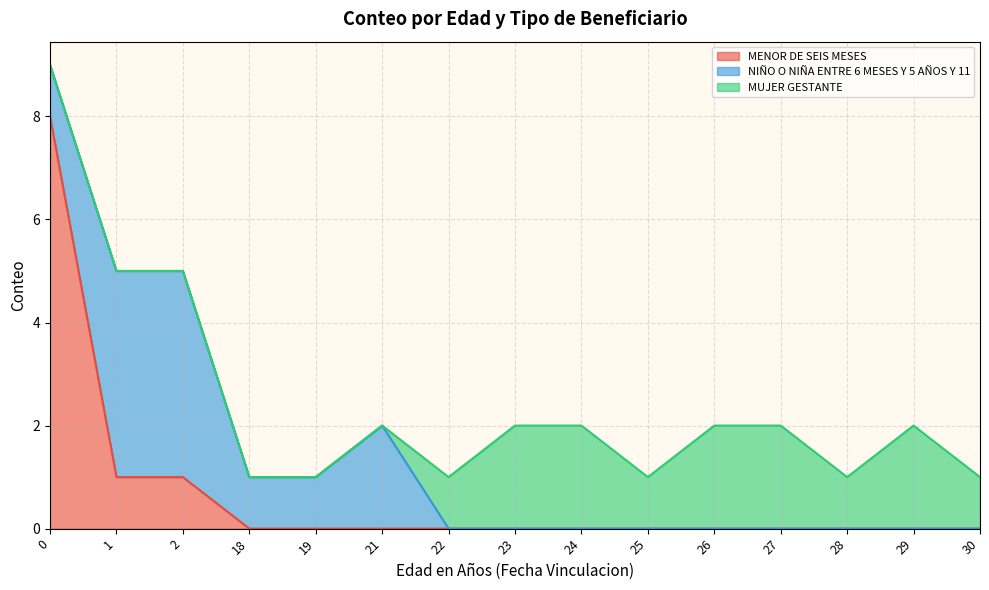

Rank the categories by MENOR DE SEIS MESES value from lowest to highest.

18, 19, 21, 22, 23, 24, 25, 26, 27, 28, 29, 30, 1, 2, 0